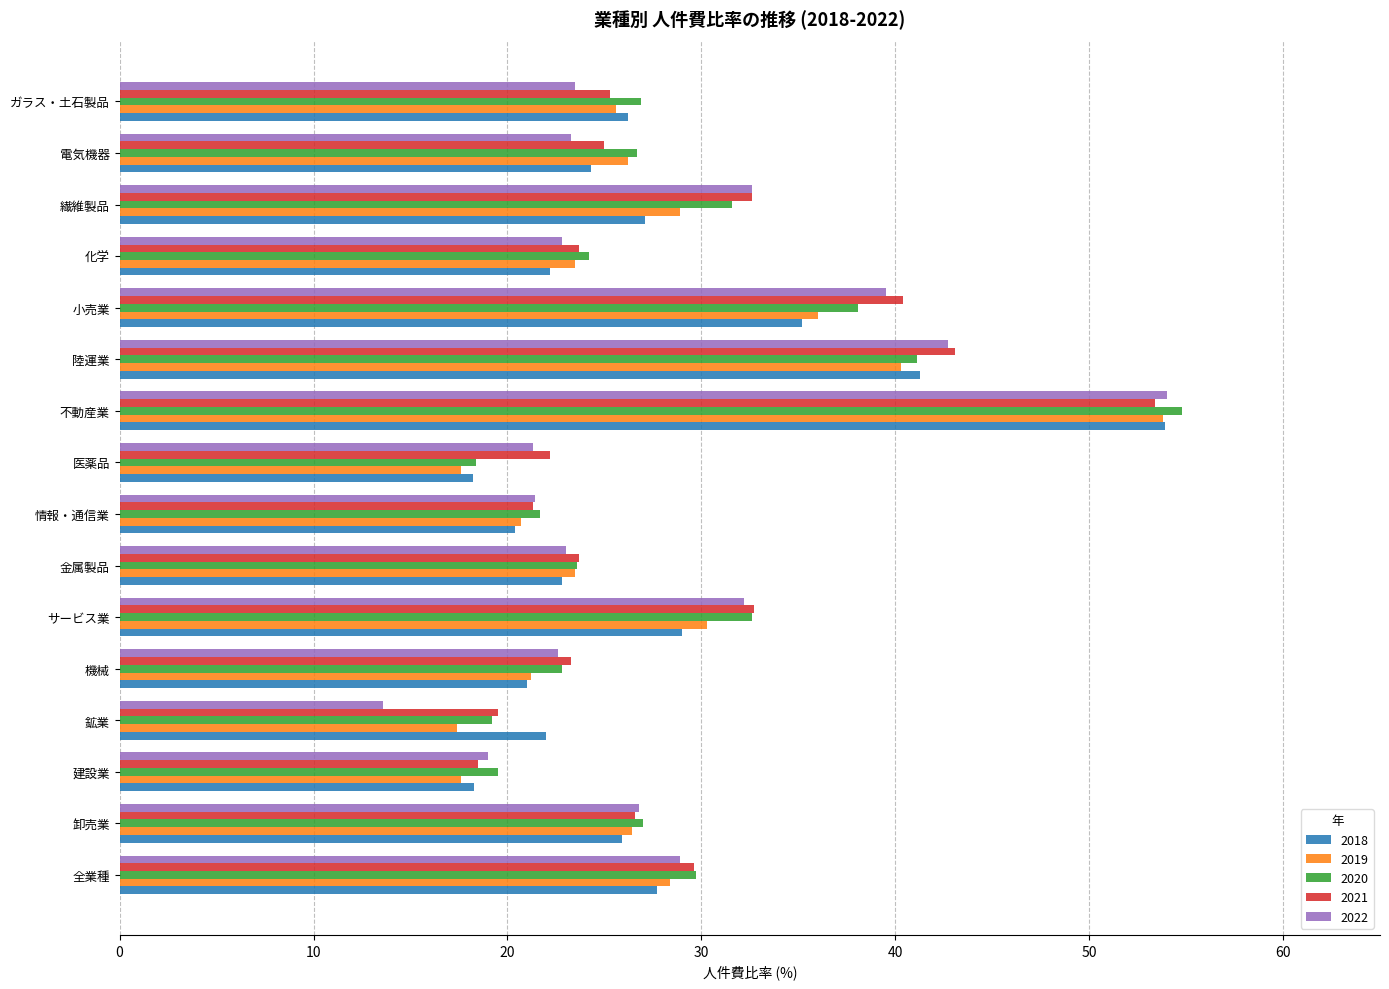

What is the difference between the maximum and minimum values in the 2021 series?

34.9